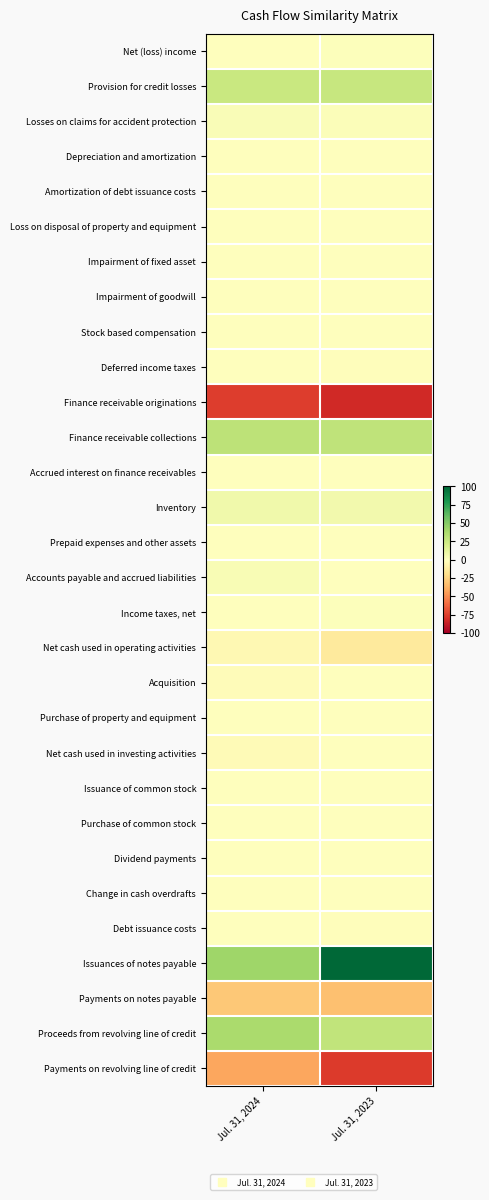

What is the difference between the highest and lowest values at Jul. 31, 2023?

182.6